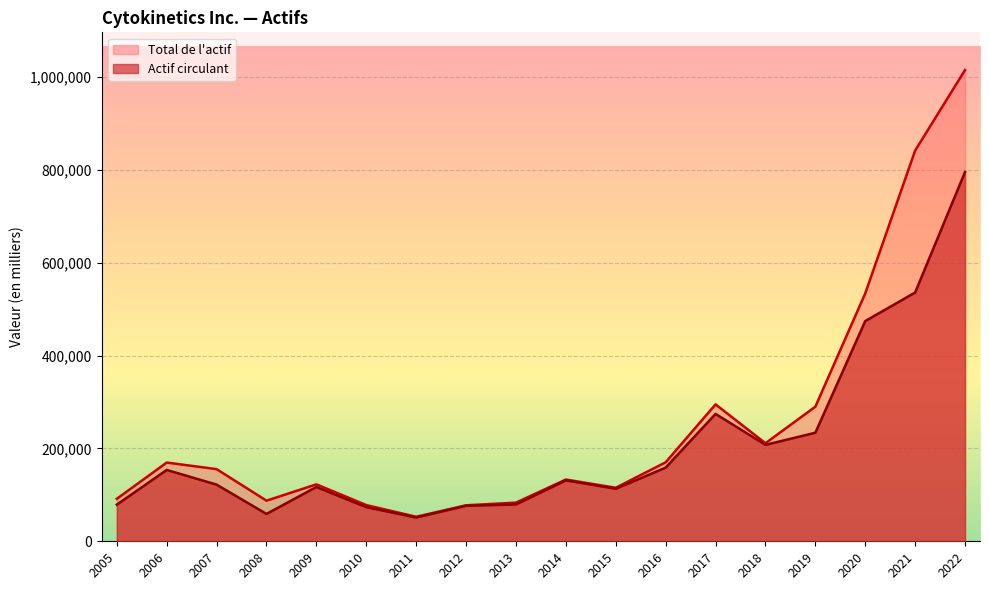

What are all the series names shown in the legend?

Total de l'actif, Actif circulant